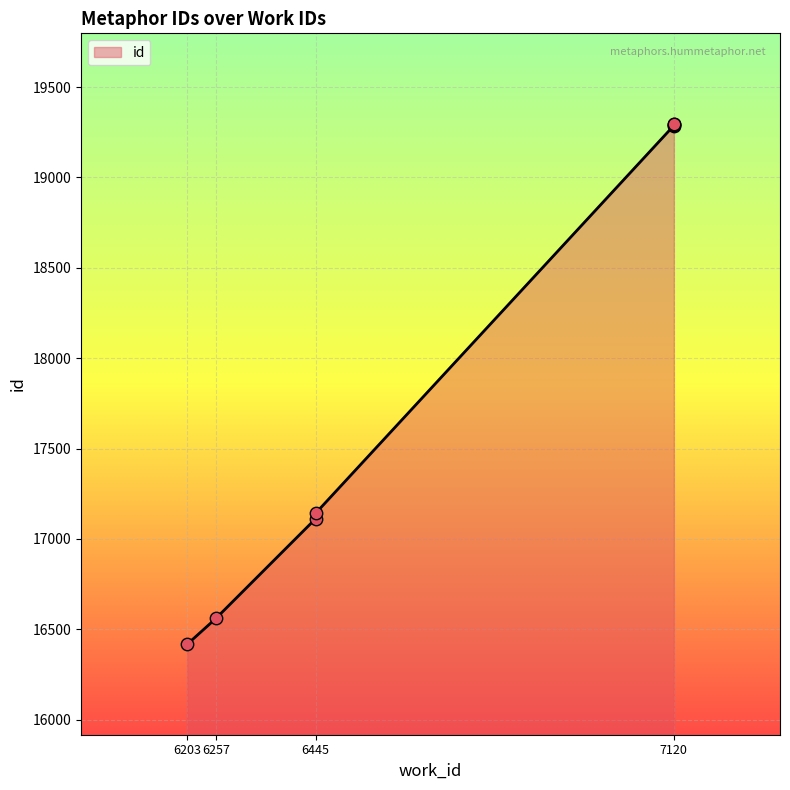

What is the ratio of the value at 6445 to the value at 6203?

1.0